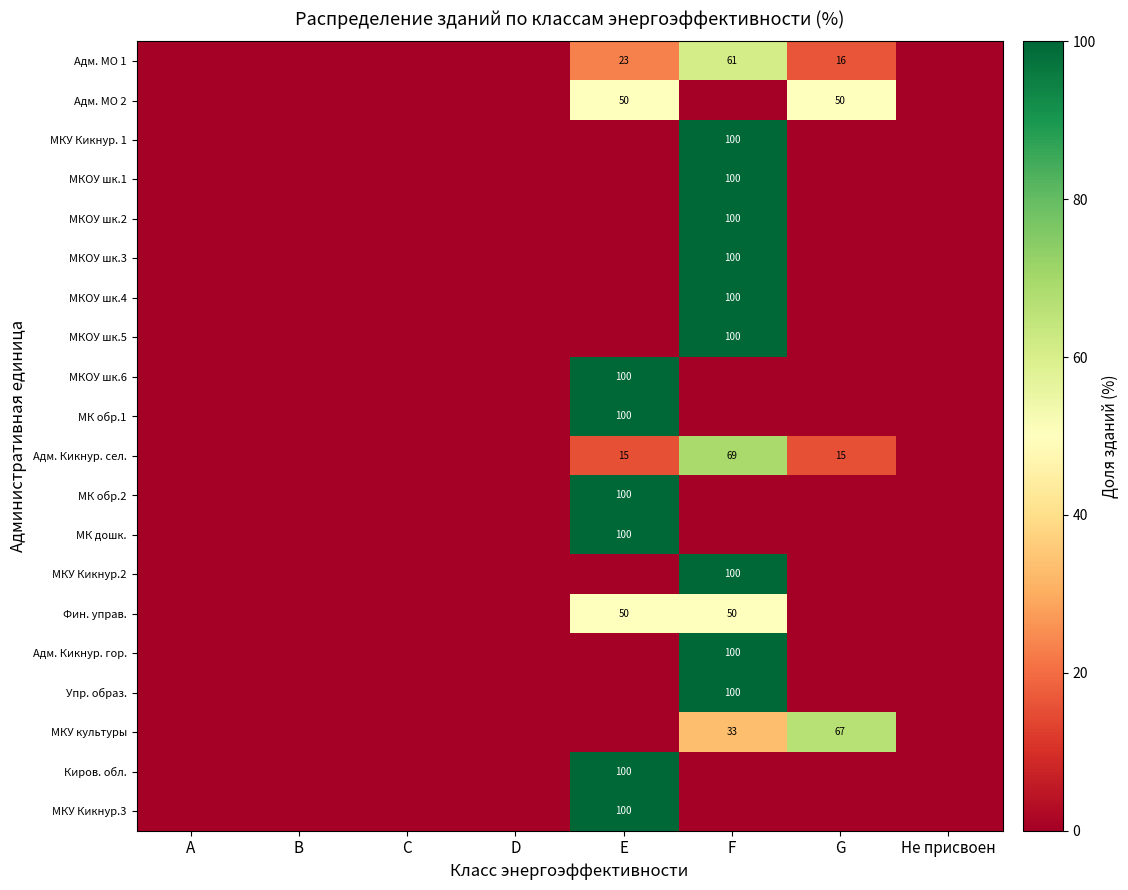

True or false: МКОУ шк.5 has a value of 163 at F.

False